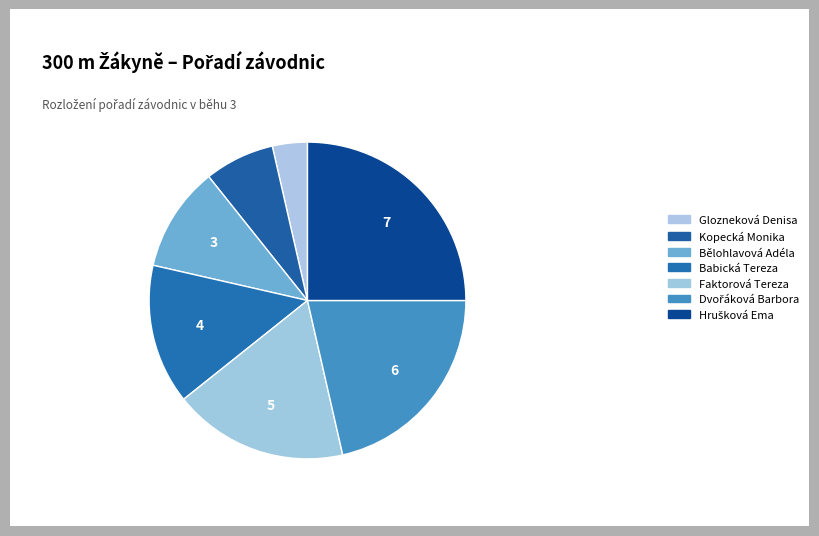

How many segments does this pie chart have?

7